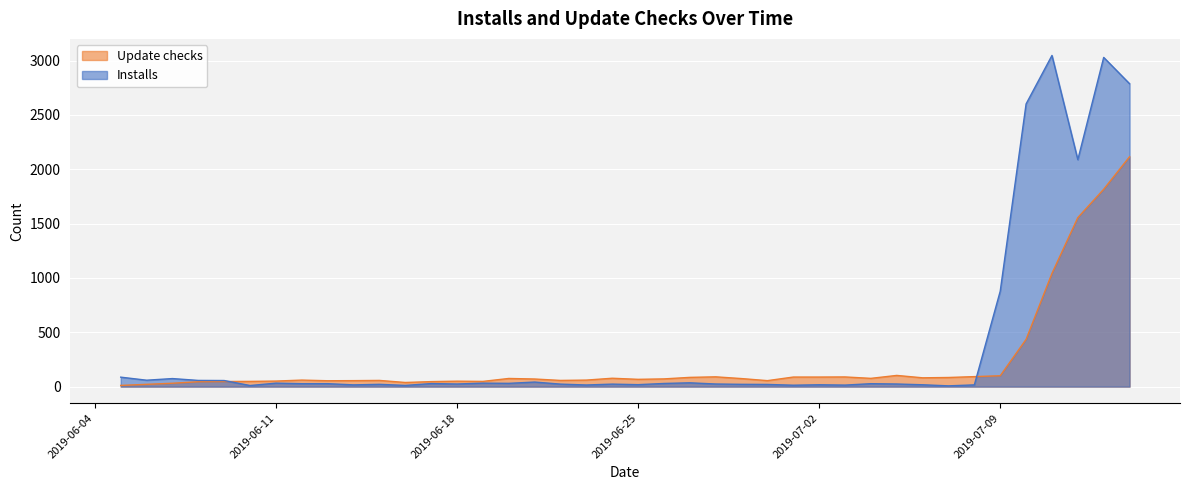

Is it true that Installs equals 878 at 2019-07-09?

True